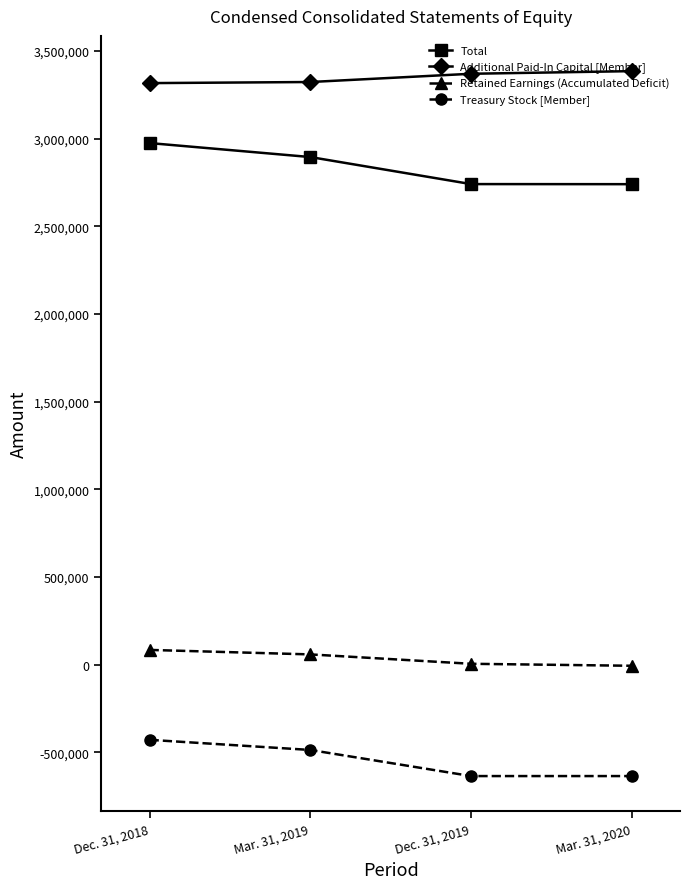

Which series has the largest range (max minus min)?

Total